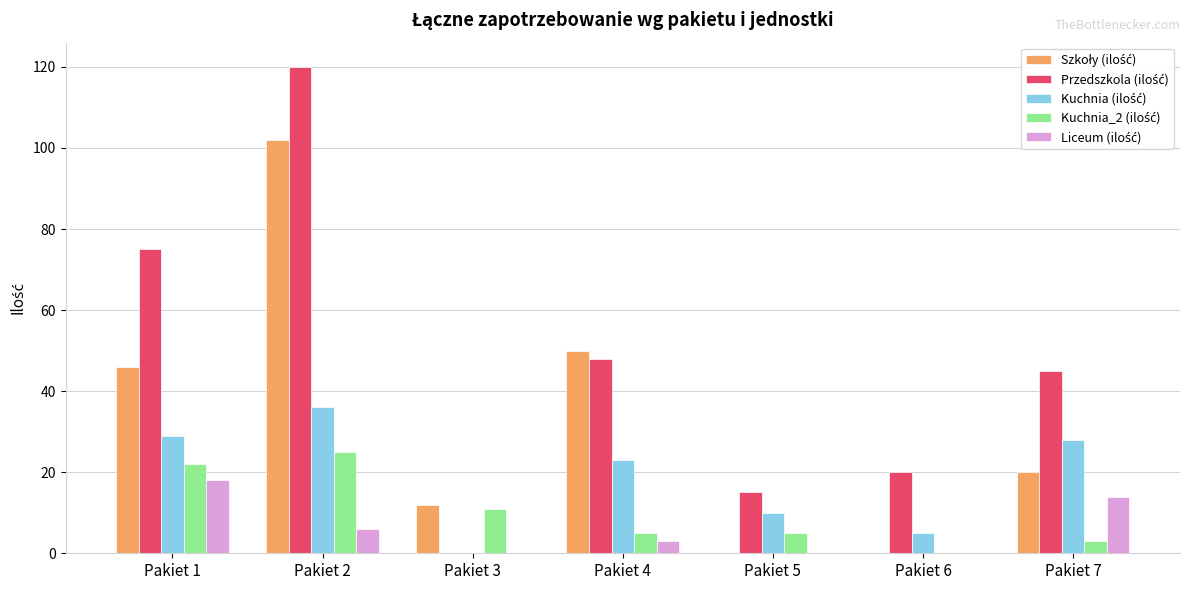

What is the maximum value shown in the chart?

120